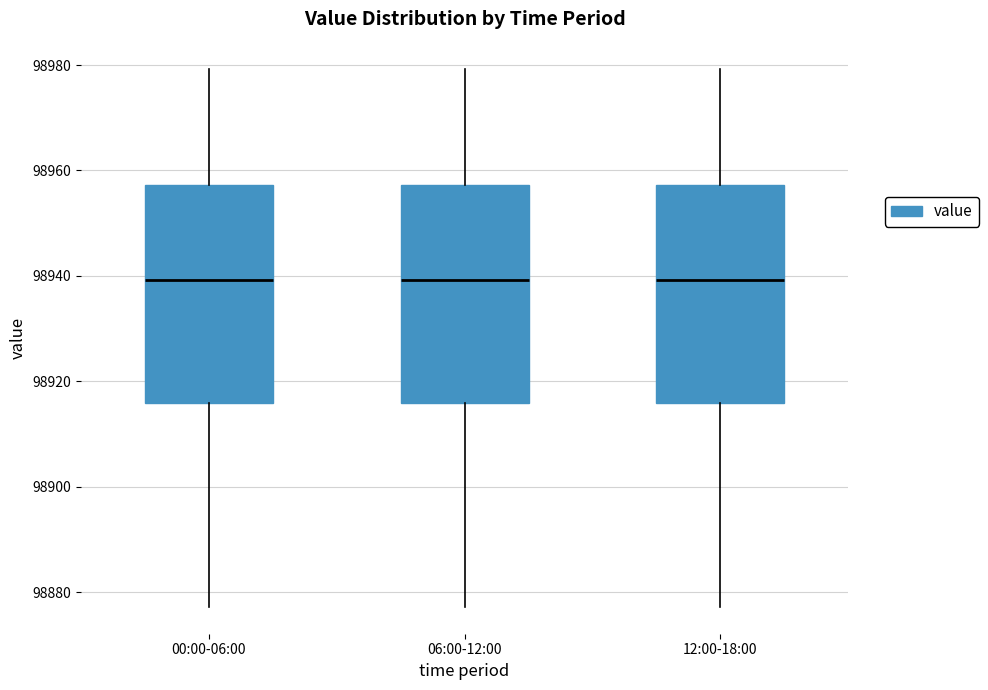

Where is the lower edge of the box for 12:00-18:00 on the y-axis? The values are not printed on the chart, so give them approximately, as read against the axis.

98916